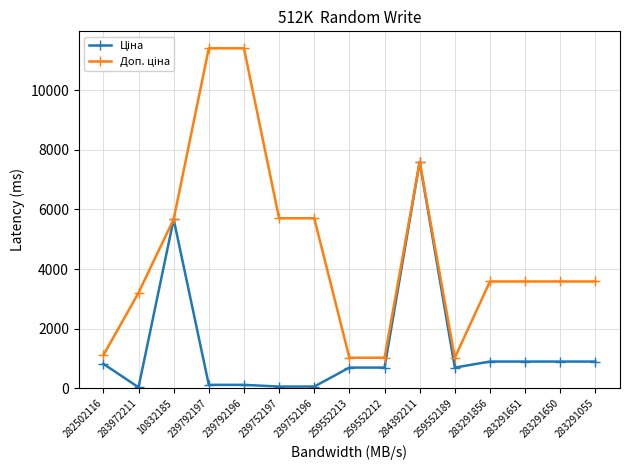

What is the difference between the highest and lowest values at 259552213?

330.9